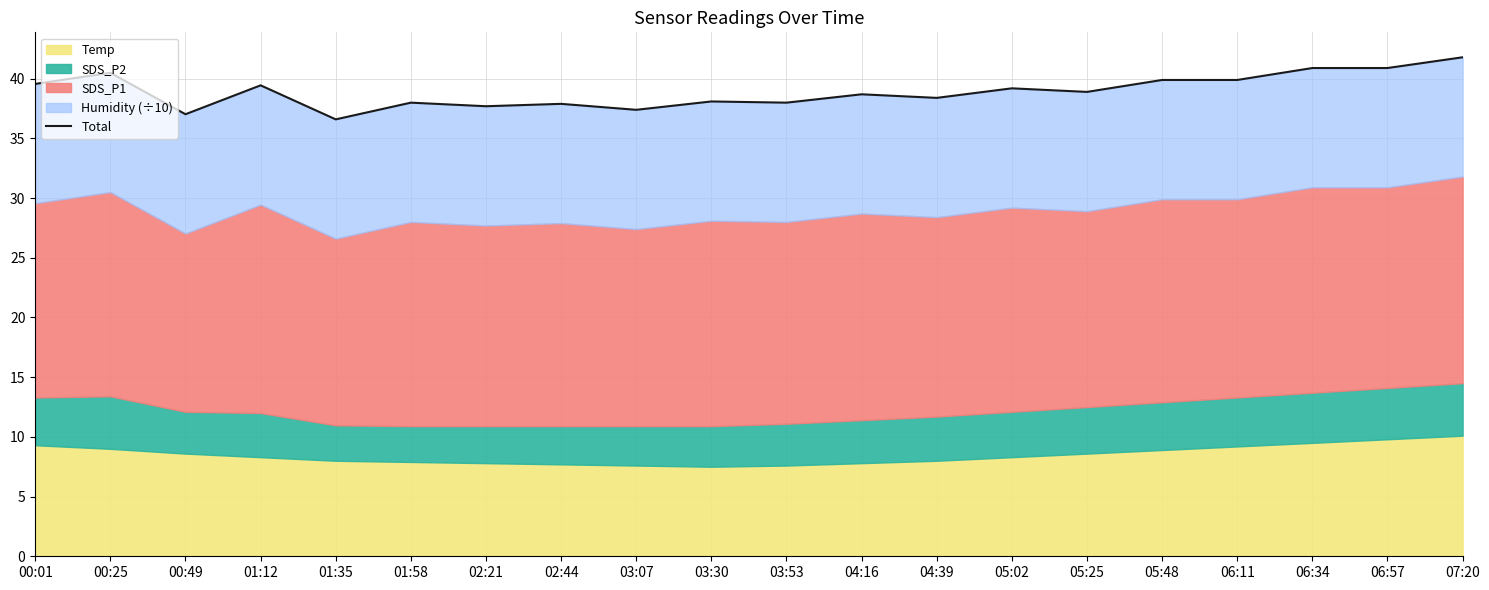

Where is the first local maximum?

00:25